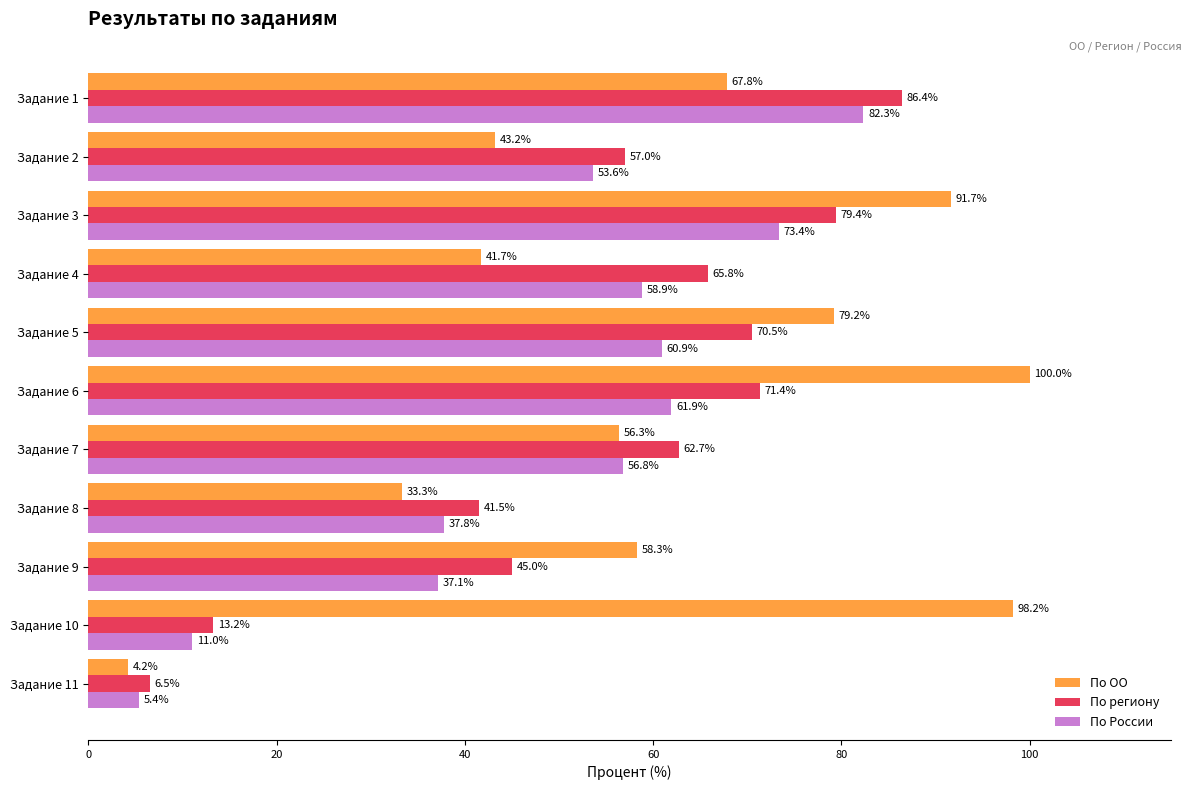

How many values in the По региону series exceed 62?

6